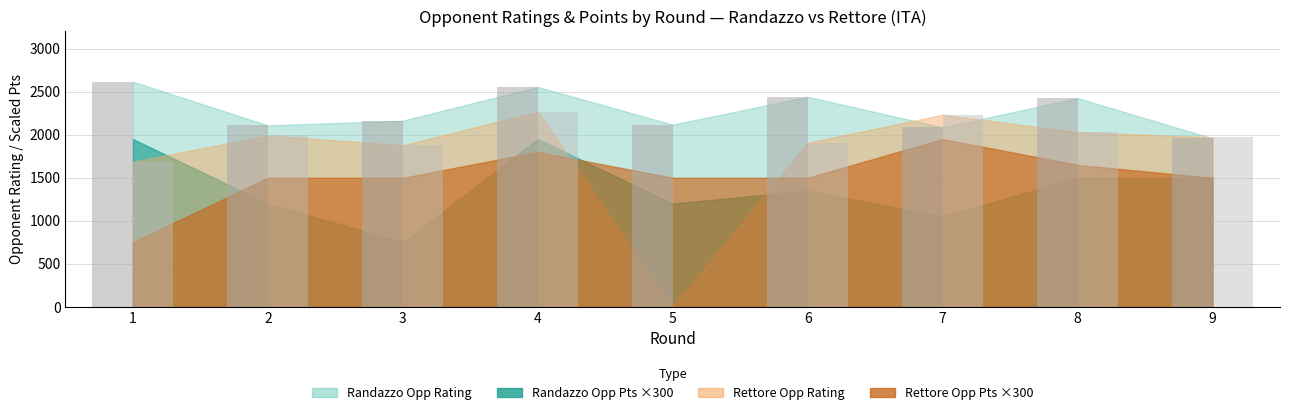

The Randazzo Rating series shows 3003 at 2. True or false?

False